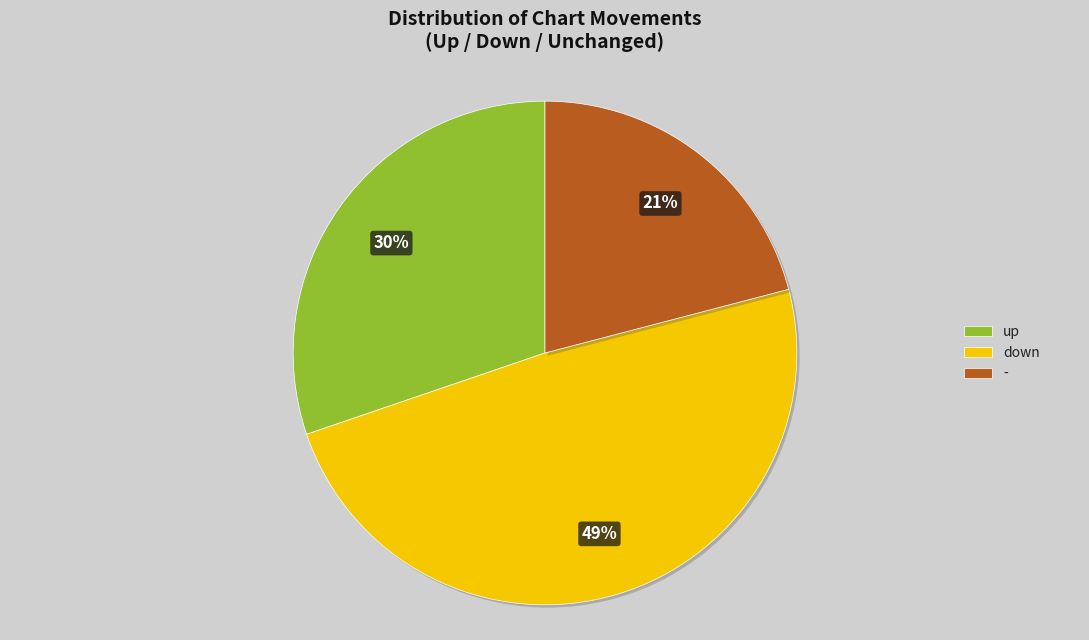

Which slice is the smallest?

-